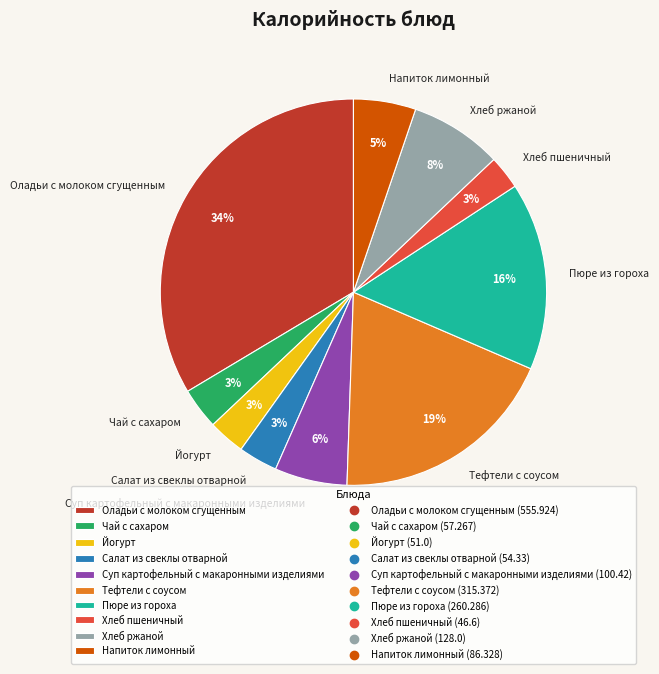

Which has a higher value, Пюре из гороха or Хлеб ржаной?

Пюре из гороха